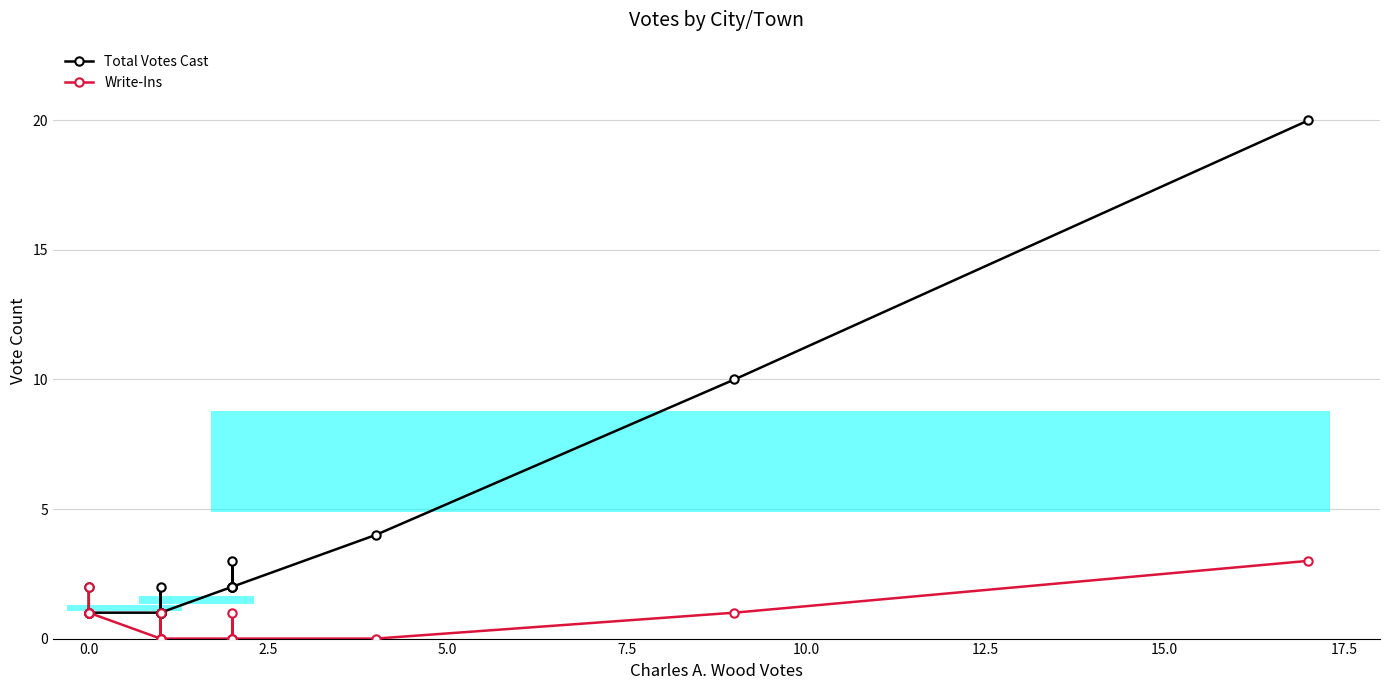

True or false: Write-Ins has more than 0 interior local peaks.

True